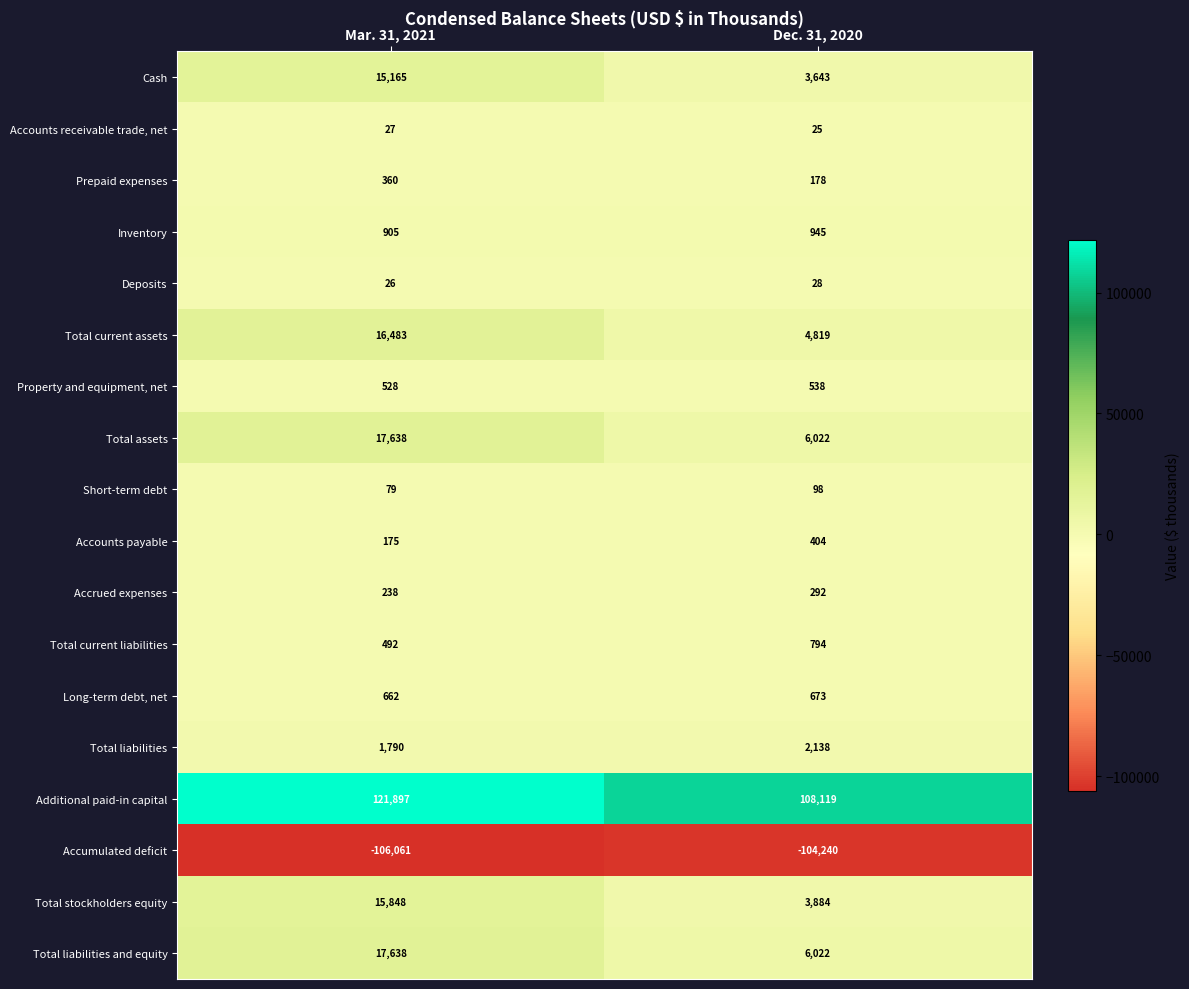

Rank the categories by Deposits value from lowest to highest.

Mar. 31, 2021, Dec. 31, 2020